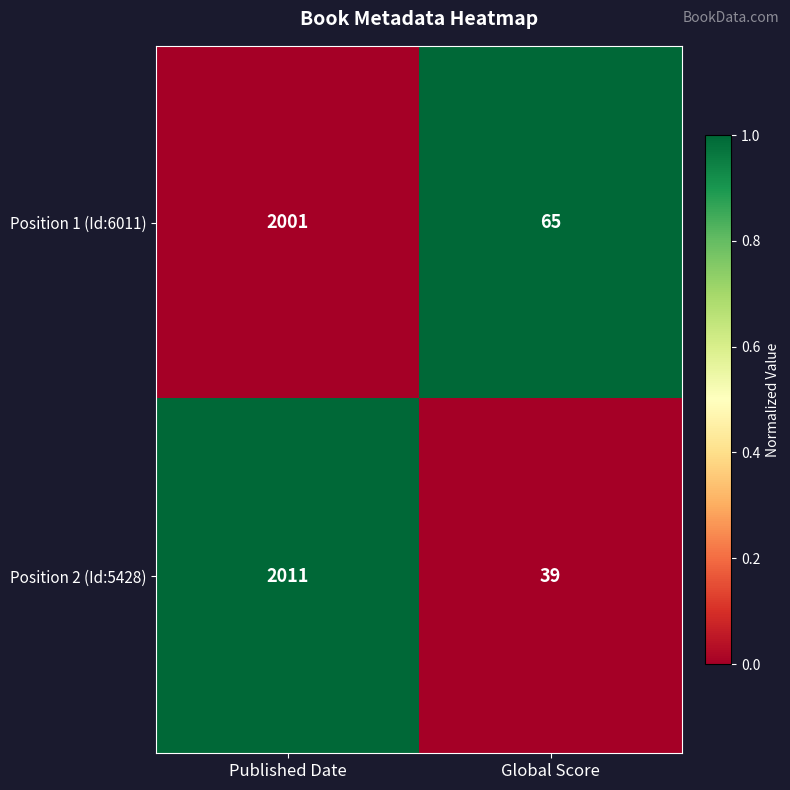

Reading left to right, transcribe all the data shown in this chart.

Position 1 (Id:6011): 2001	65
Position 2 (Id:5428): 2011	39